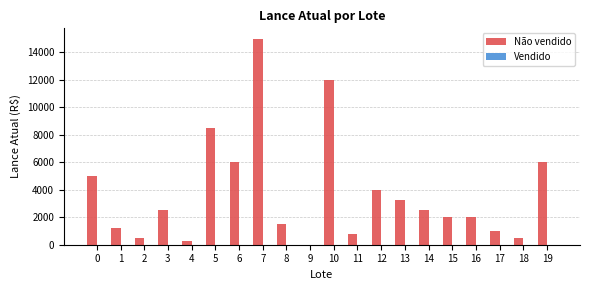

How many distinct data groups are displayed?

1